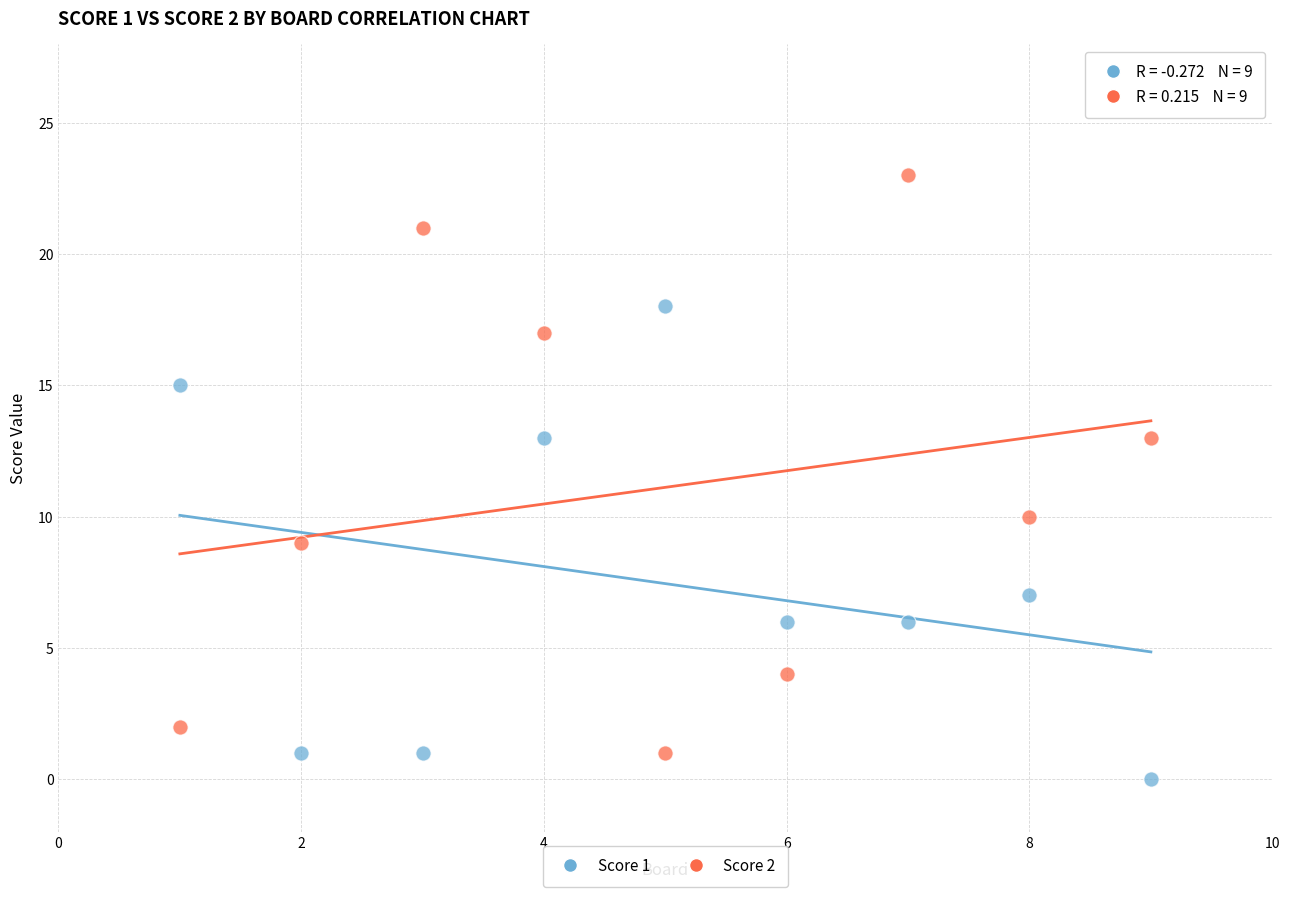

What are all the series names shown in the legend?

Score 1, Score 2